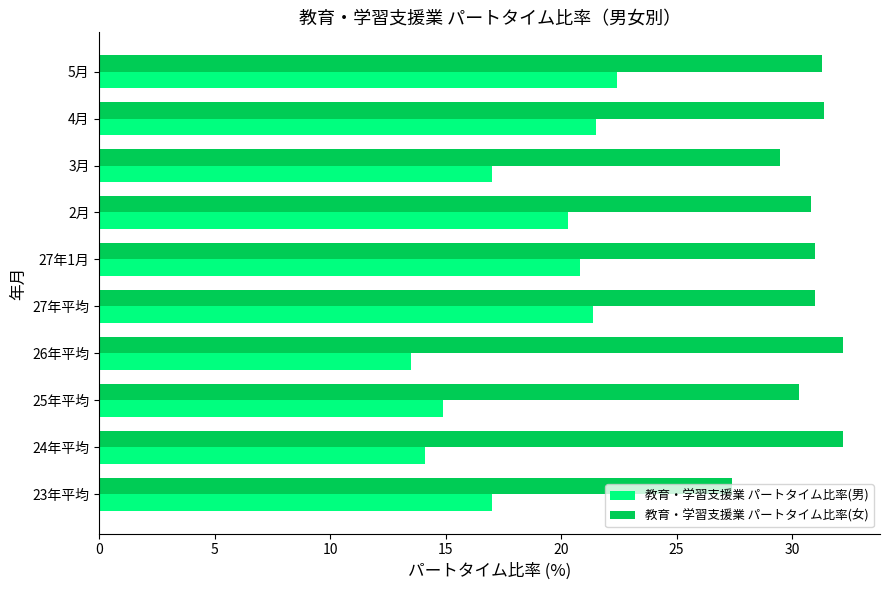

How many series are shown in this chart?

2